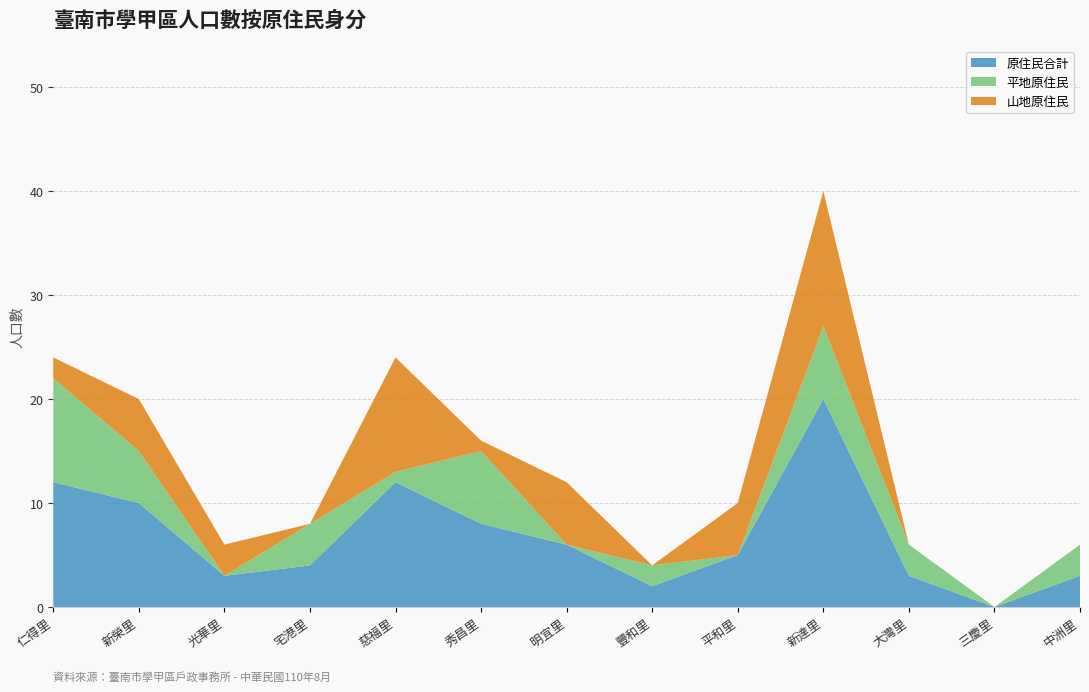

Reading left to right, extract all data points from this chart.

原住民合計: 仁得里=12	新榮里=10	光華里=3	宅港里=4	慈福里=12	秀昌里=8	明宜里=6	豐和里=2	平和里=5	新達里=20	大灣里=3	三慶里=0	中洲里=3
平地原住民: 仁得里=10	新榮里=5	光華里=0	宅港里=4	慈福里=1	秀昌里=7	明宜里=0	豐和里=2	平和里=0	新達里=7	大灣里=3	三慶里=0	中洲里=3
山地原住民: 仁得里=2	新榮里=5	光華里=3	宅港里=0	慈福里=11	秀昌里=1	明宜里=6	豐和里=0	平和里=5	新達里=13	大灣里=0	三慶里=0	中洲里=0